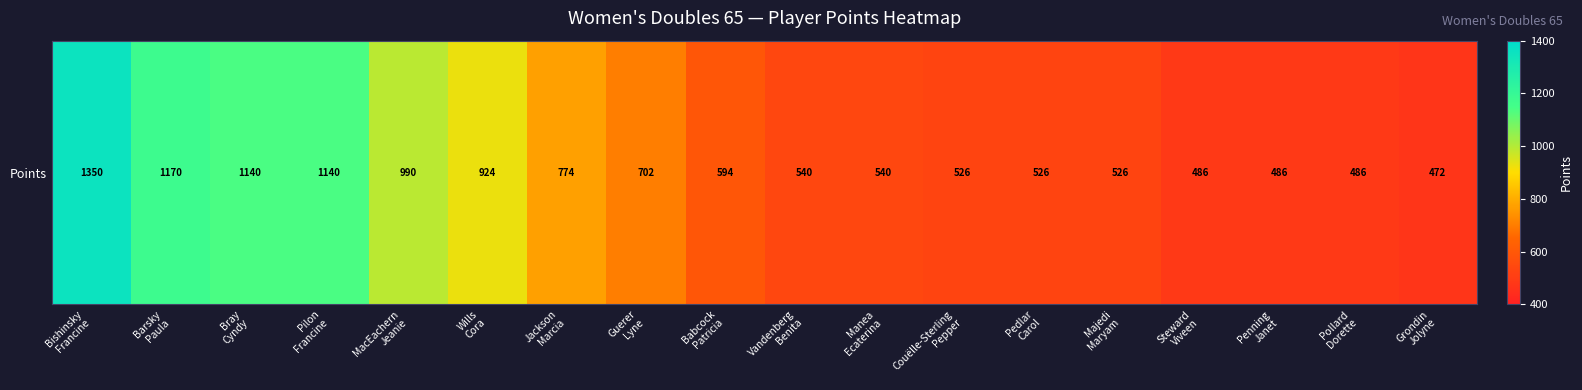

Which label corresponds to the smallest value in the chart?

Grondin
Jolyne